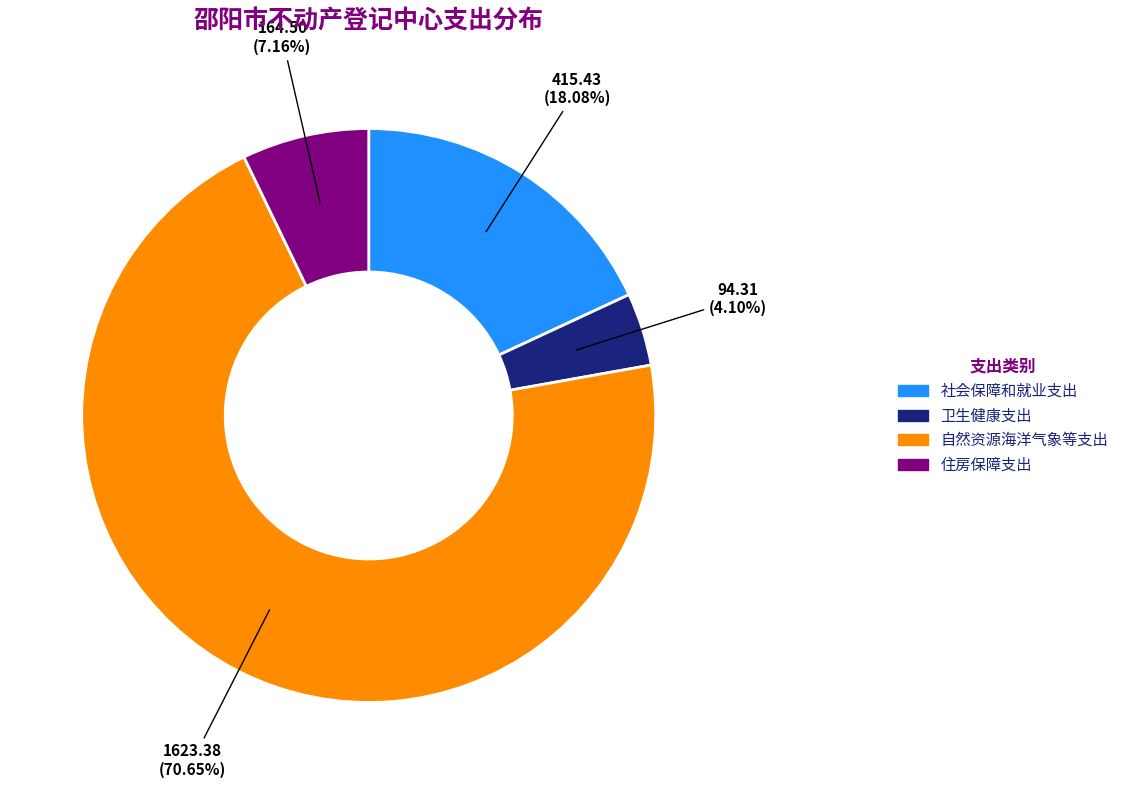

Does 卫生健康支出 account for over 50% of the chart?

No